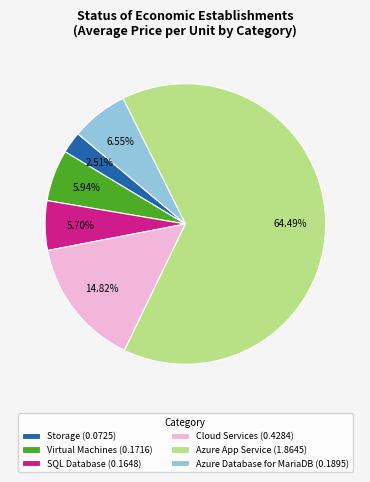

What portion of the pie excludes Azure App Service?

35.5%